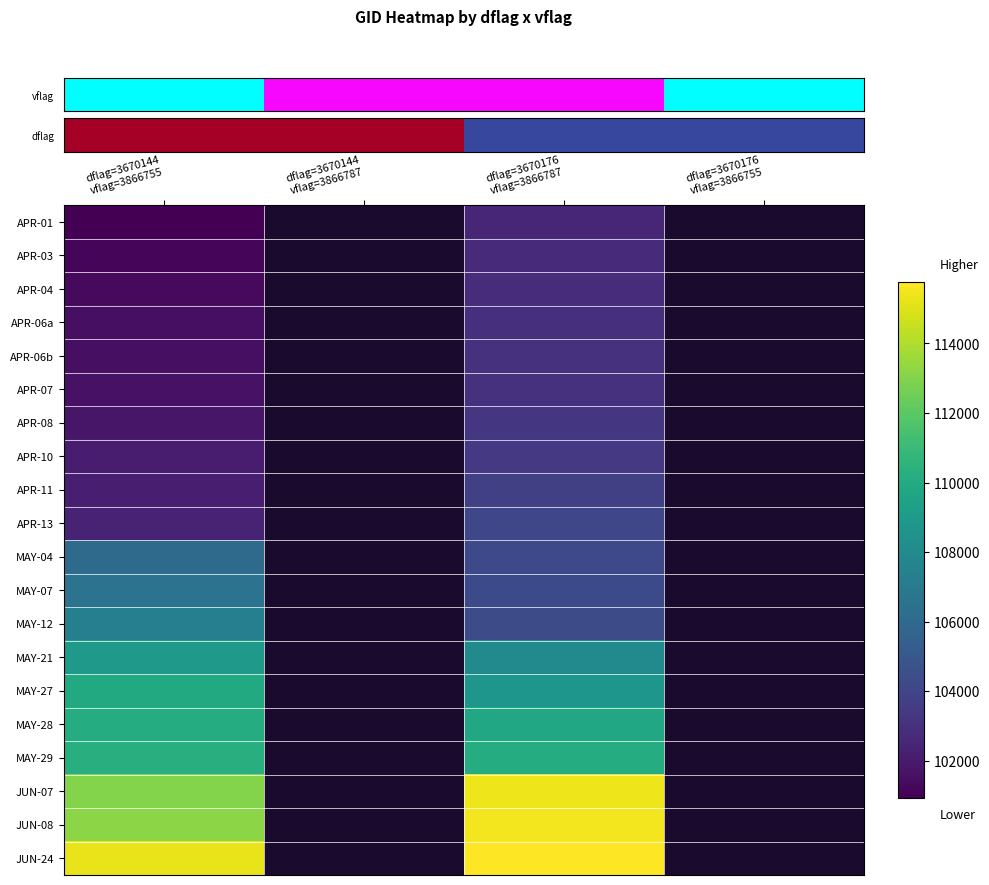

Which has a higher value, dflag=3670144
vflag=3866787 or dflag=3670176
vflag=3866787?

dflag=3670176
vflag=3866787